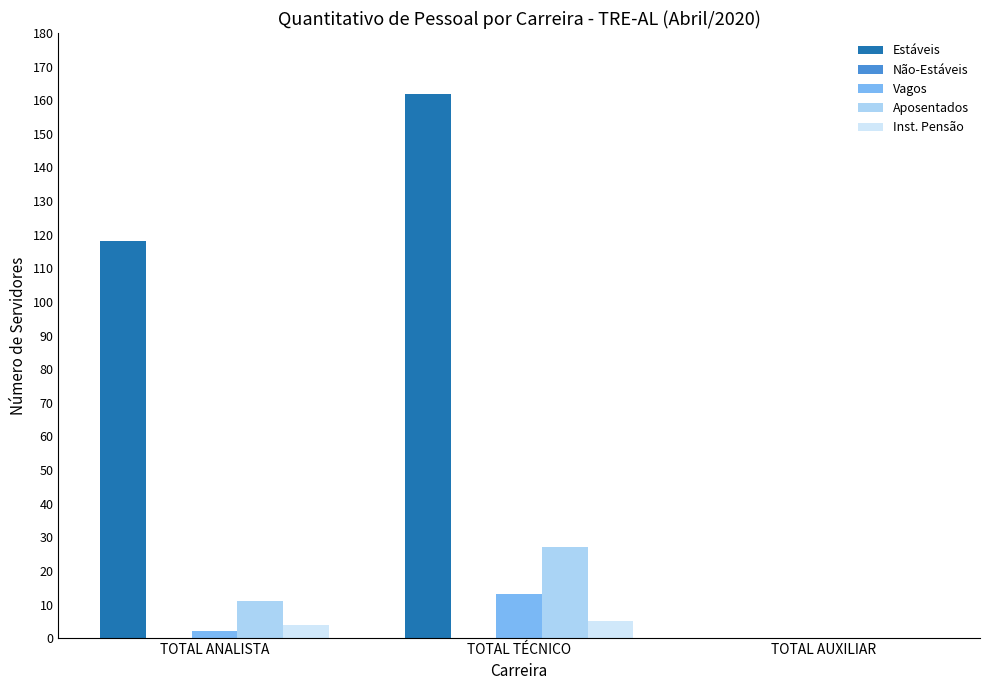

Which label corresponds to the largest value in the chart?

TOTAL TÉCNICO